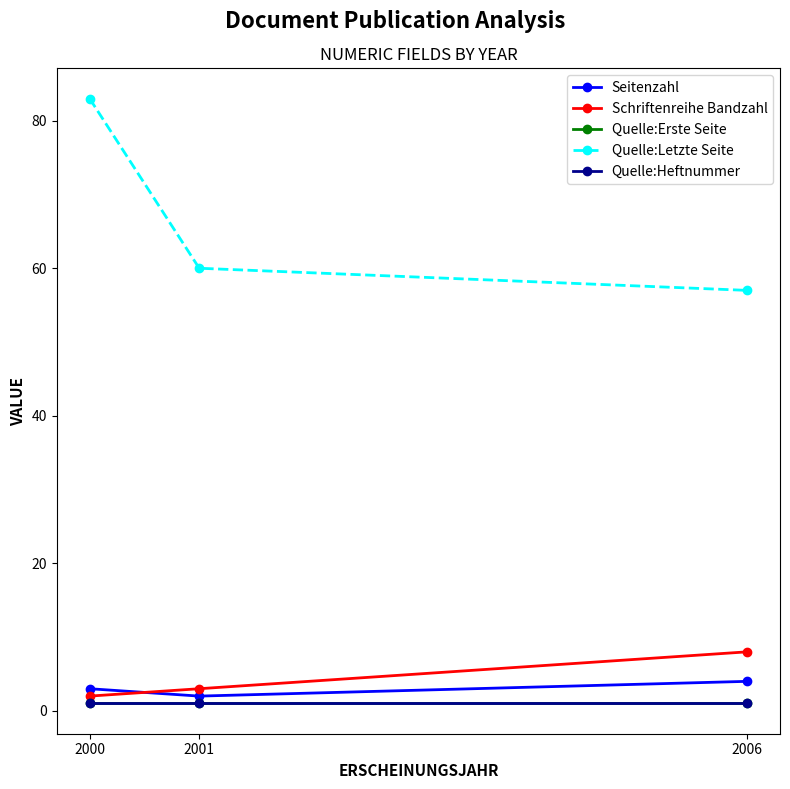

Is this an area chart (filled region under the line)?

No